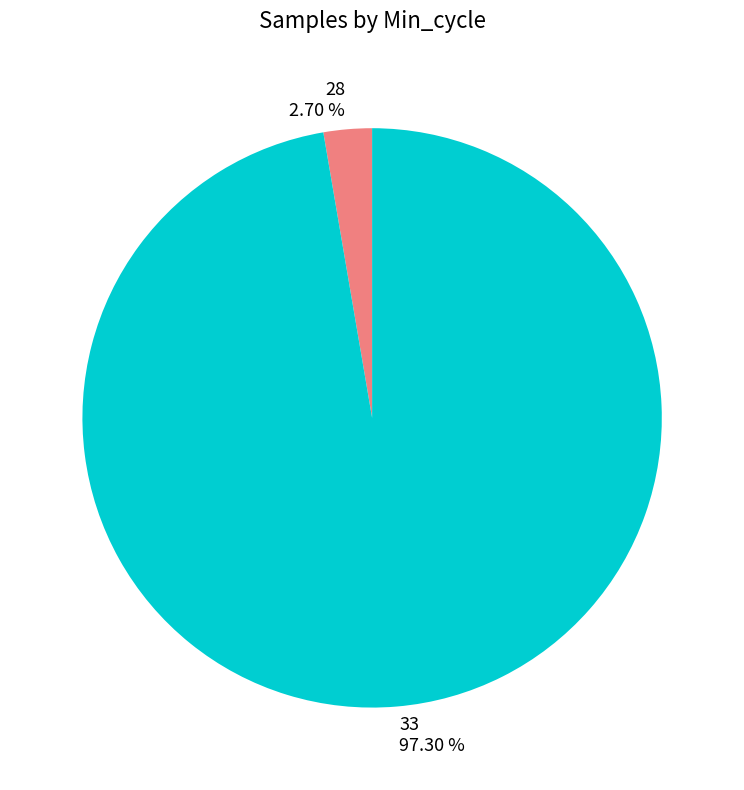

What is the smallest slice in the pie chart?

28